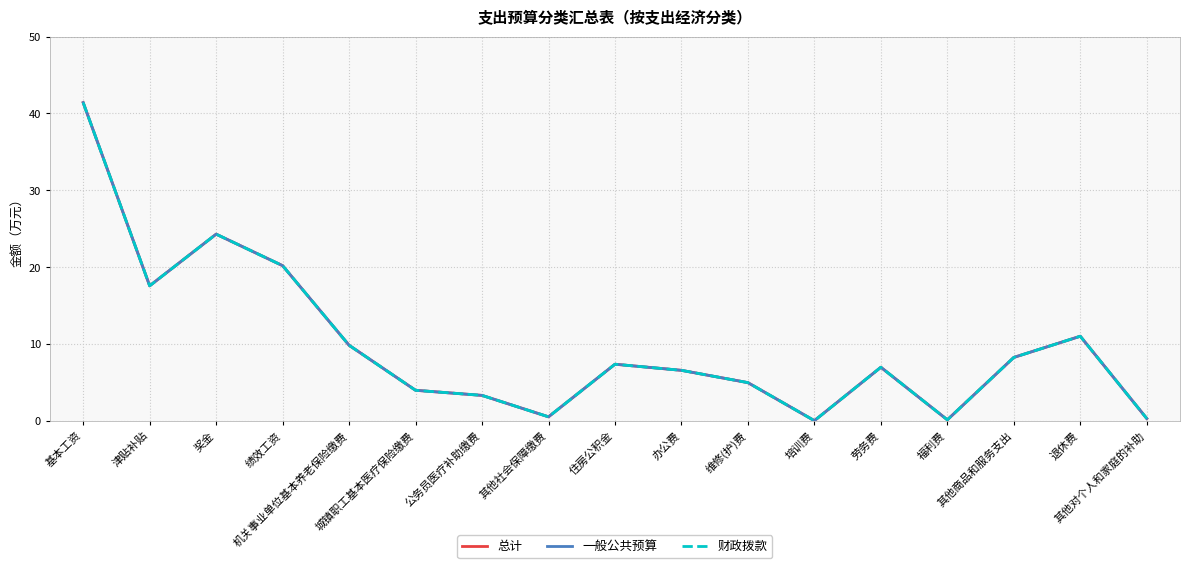

Is it true that 财政拨款 equals 12.3 at 劳务费?

False